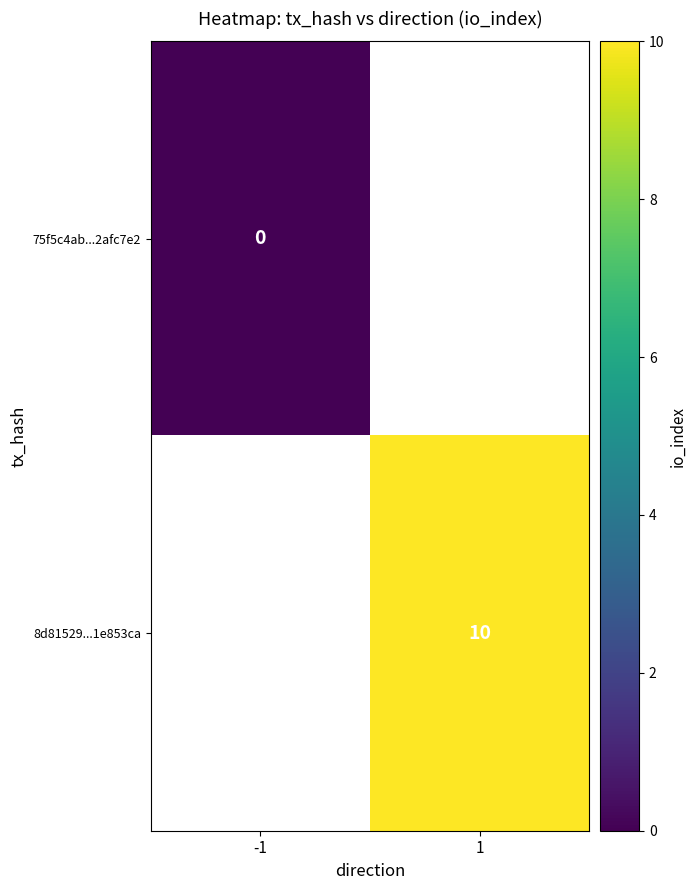

The 8d81529...1e853ca series shows 10 at 1. True or false?

True